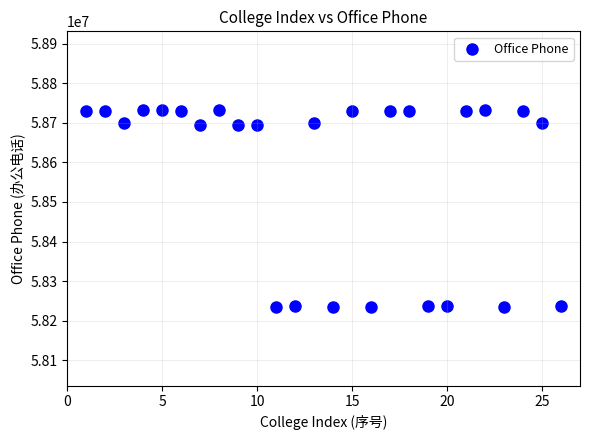

What is the range of X values (max minus min)?

25